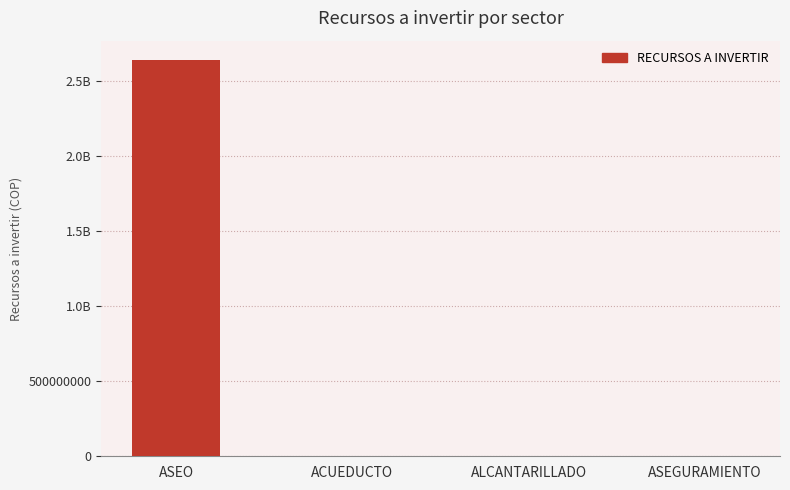

Reading left to right, list all the values displayed in this chart.

ASEO=2640000000	ACUEDUCTO=0	ALCANTARILLADO=30	ASEGURAMIENTO=0